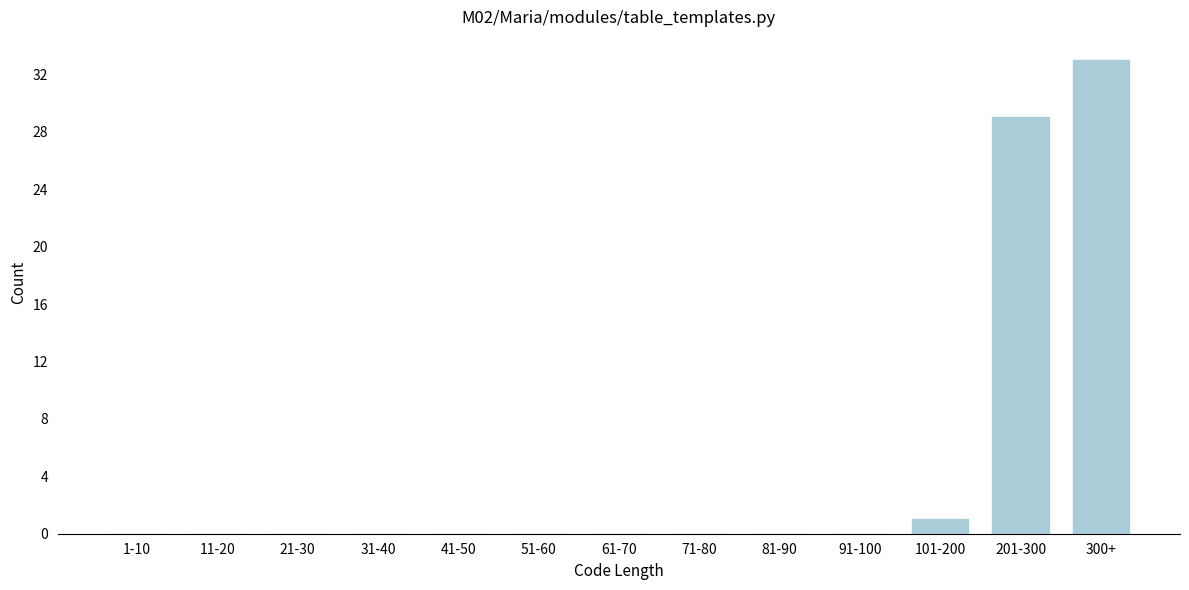

Reading right to left, what are all the values shown in this chart?

300+=33	201-300=29	101-200=1	91-100=0	81-90=0	71-80=0	61-70=0	51-60=0	41-50=0	31-40=0	21-30=0	11-20=0	1-10=0